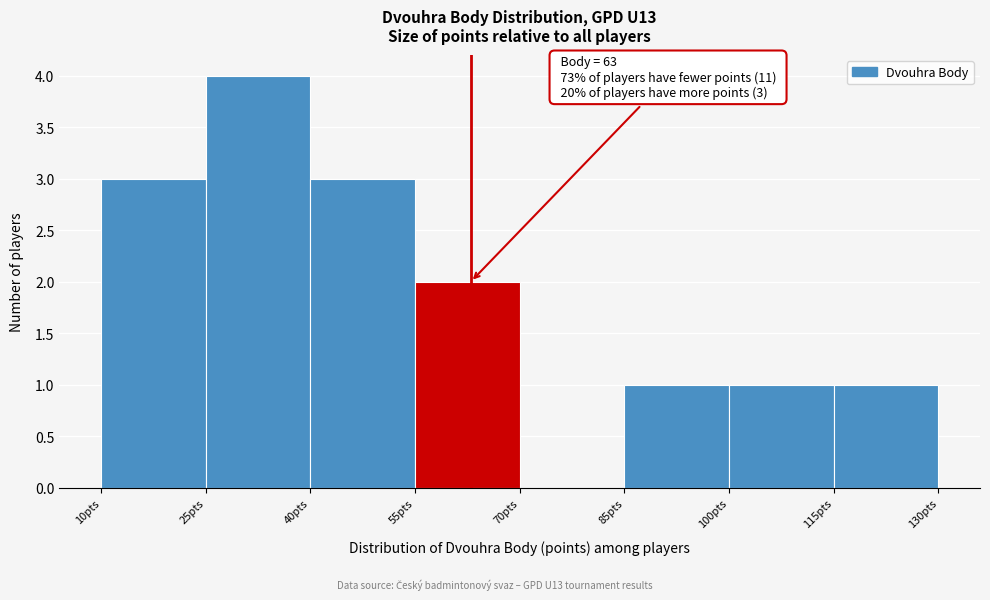

Over which range of the x-axis is the bar tallest?

25 to 40